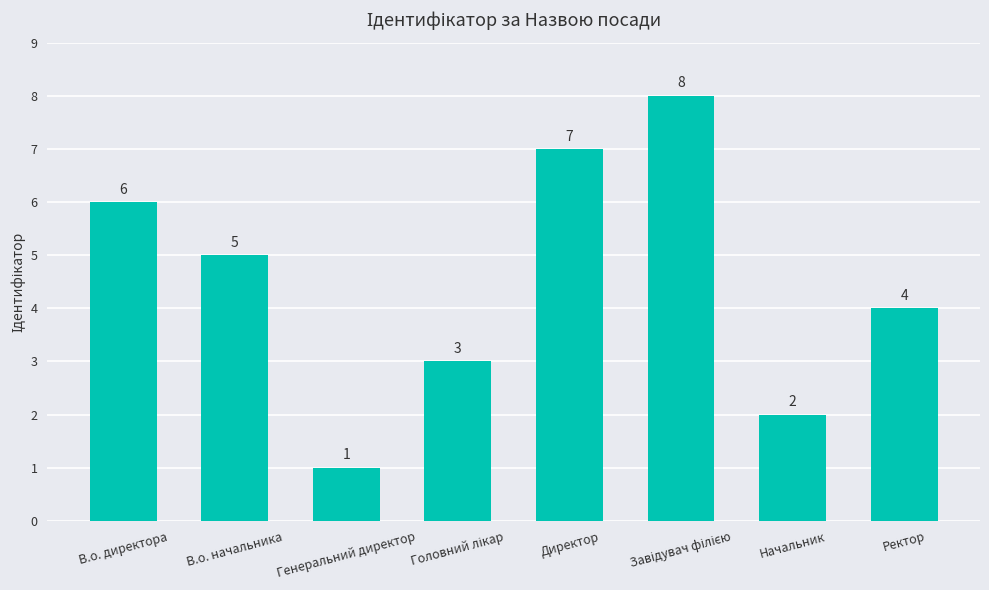

Between В.о. начальника and Генеральний директор, which is larger?

В.о. начальника